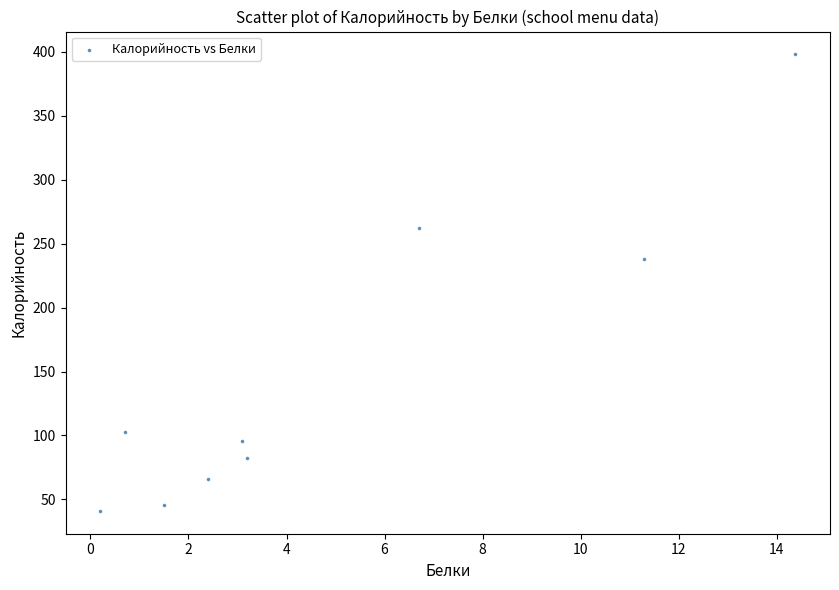

What is the average X value?

4.8